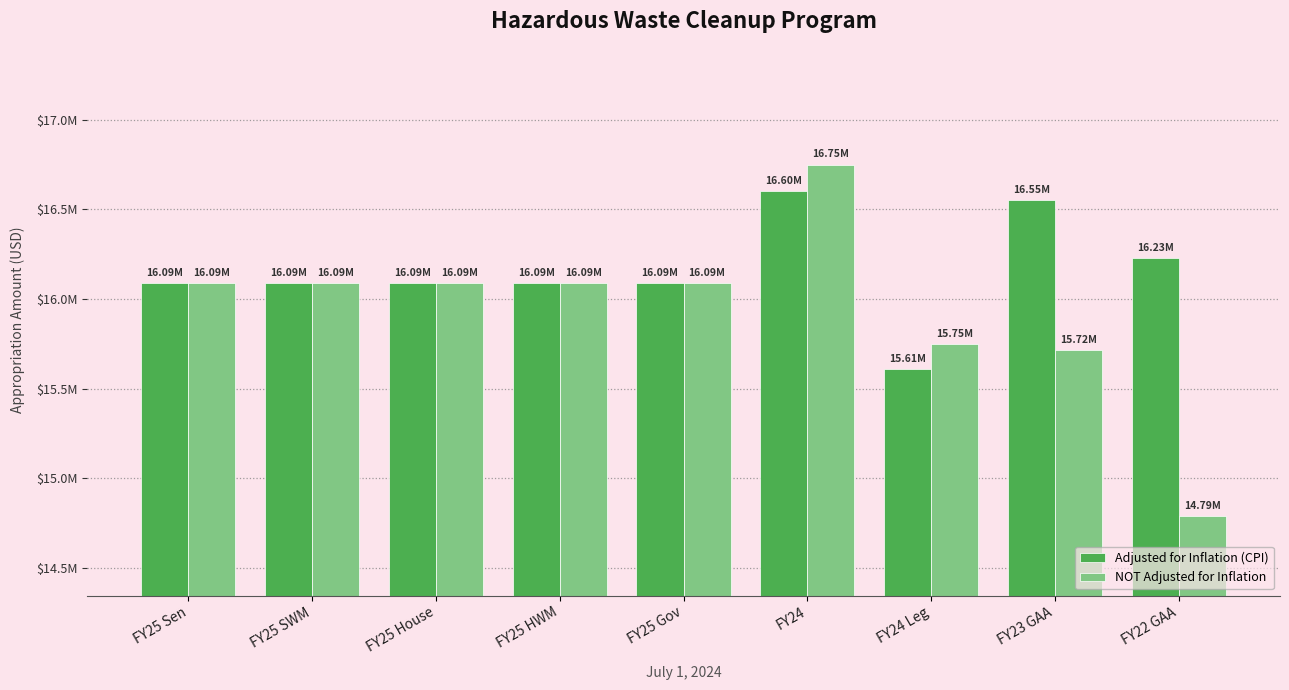

Which has a higher value, FY22 GAA or FY25 Sen?

FY22 GAA